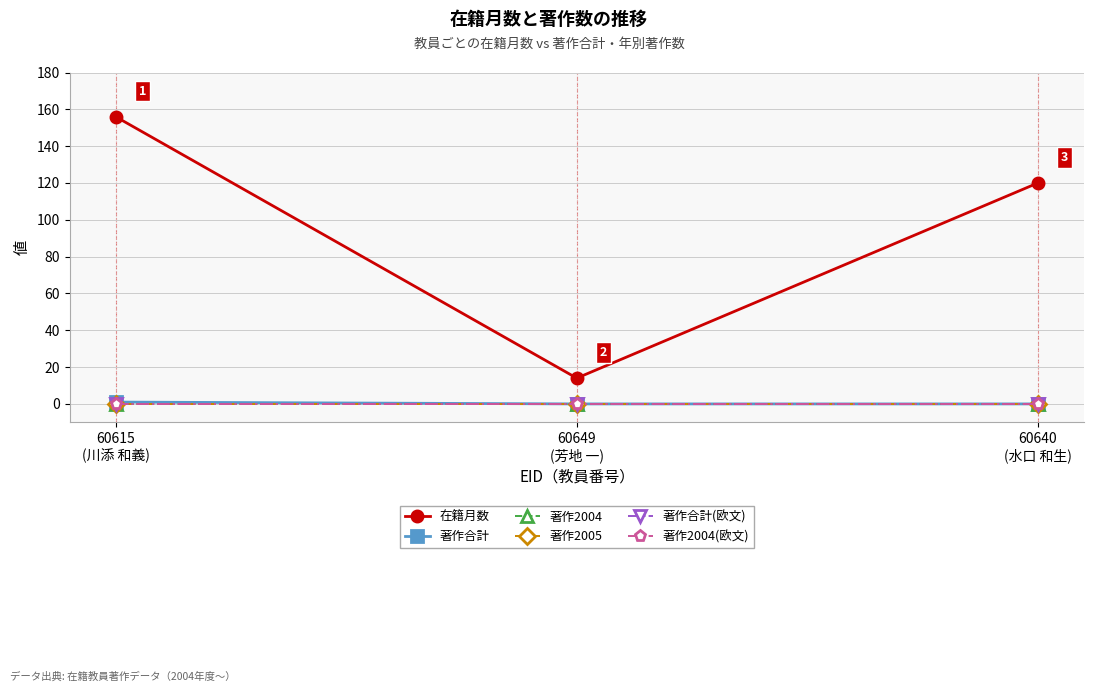

Reading left to right, list all the values displayed in this chart.

在籍月数: 156	14	120
著作合計: 1	0	0
著作2004: 0	0	0
著作2005: 0	0	0
著作合計(欧文): 0	0	0
著作2004(欧文): 0	0	0